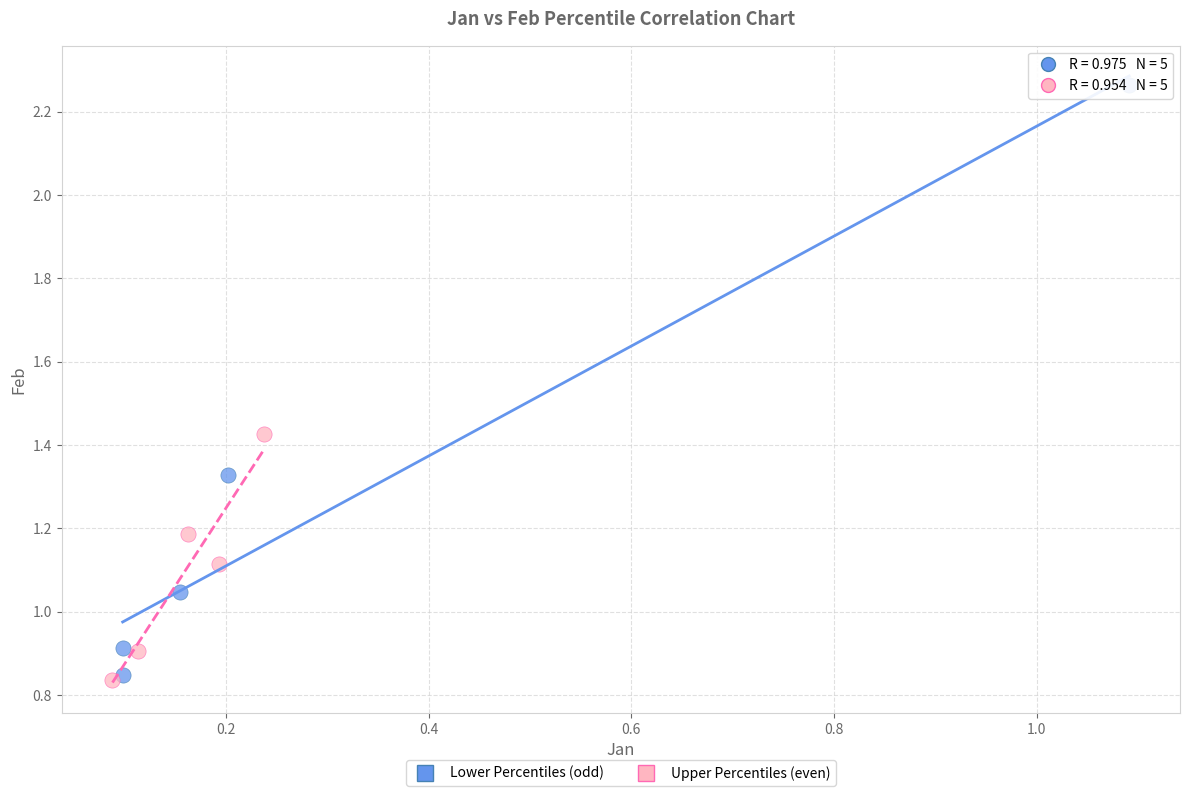

Which series has the widest spread of Y values?

Lower Percentiles (odd)